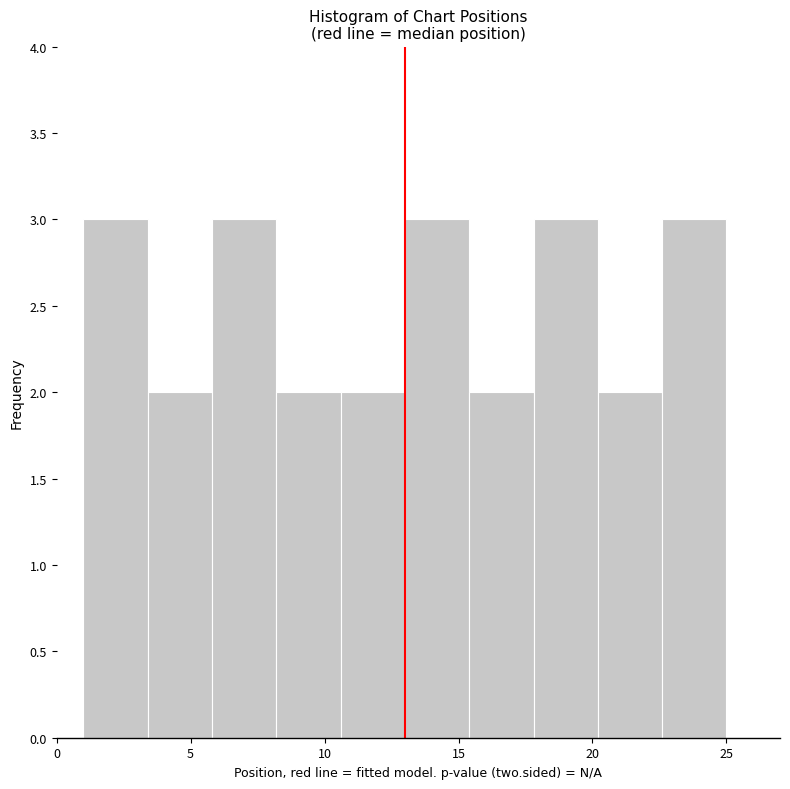

Reading left to right, transcribe this chart: for each bar, give the range it covers on the x-axis and its height. Neither the bar edges nor the heights are printed on the chart, so give them approximately, as read against the axes.

1.0 to 3.4: 3
3.4 to 5.8: 2
5.8 to 8.2: 3
8.2 to 10.6: 2
10.6 to 13.0: 2
13.0 to 15.4: 3
15.4 to 17.8: 2
17.8 to 20.2: 3
20.2 to 22.6: 2
22.6 to 25.0: 3